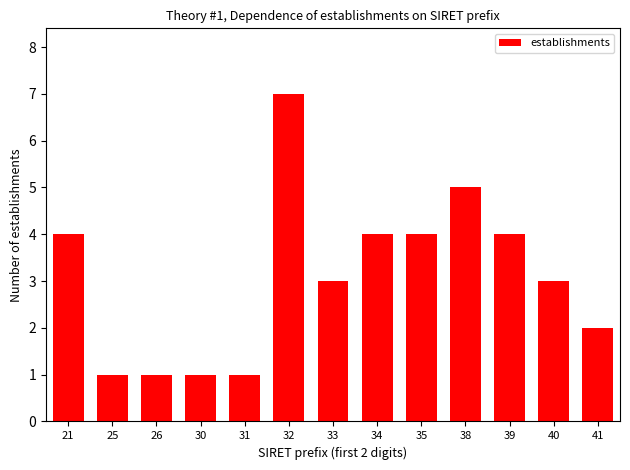

Reading left to right, extract all data points from this chart.

21=4	25=1	26=1	30=1	31=1	32=7	33=3	34=4	35=4	38=5	39=4	40=3	41=2